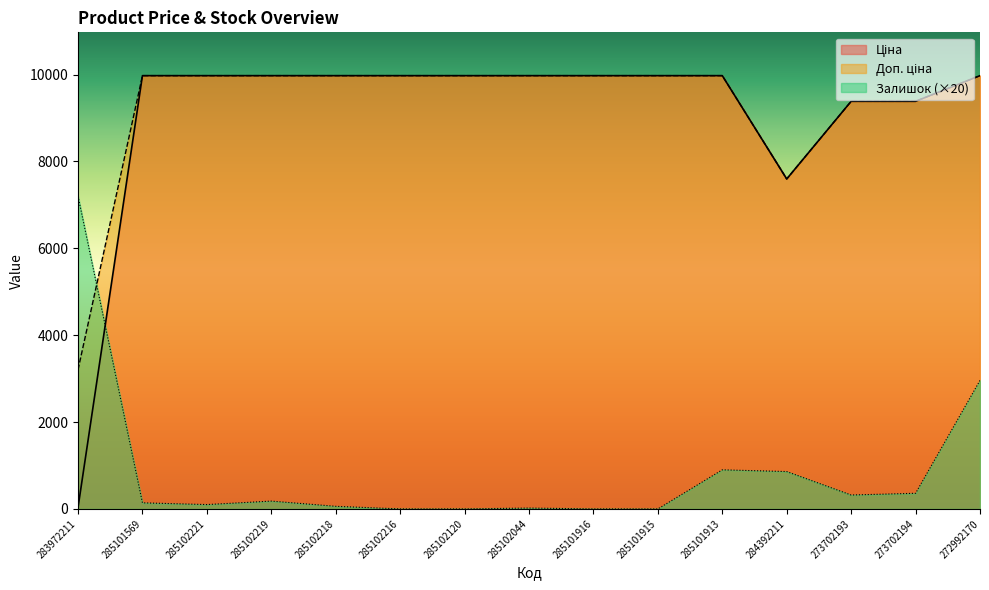

The value of Залишок at 285101916 is 4319.7. True or false?

False